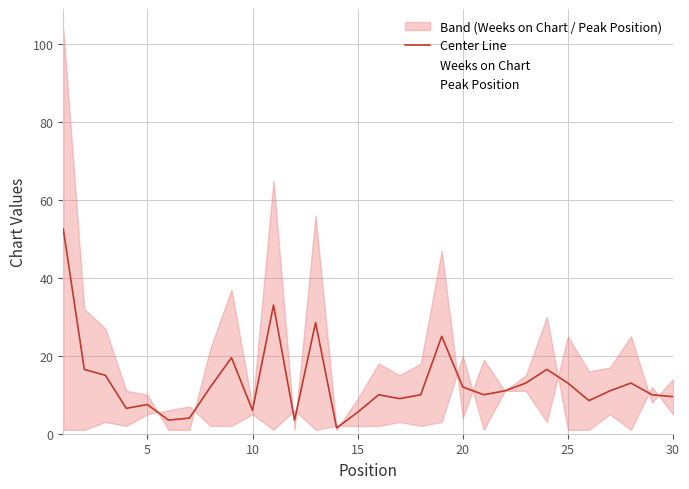

True or false: Center Line has a value of 6.3 at 17.

False